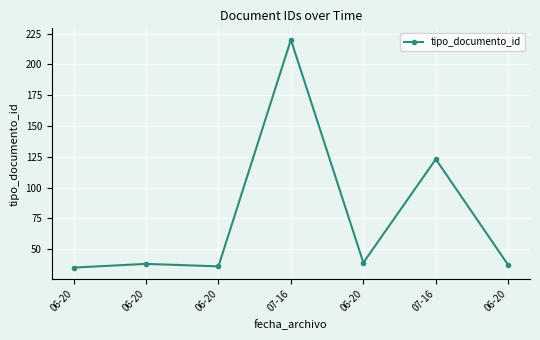

How many categories are shown in the chart?

7